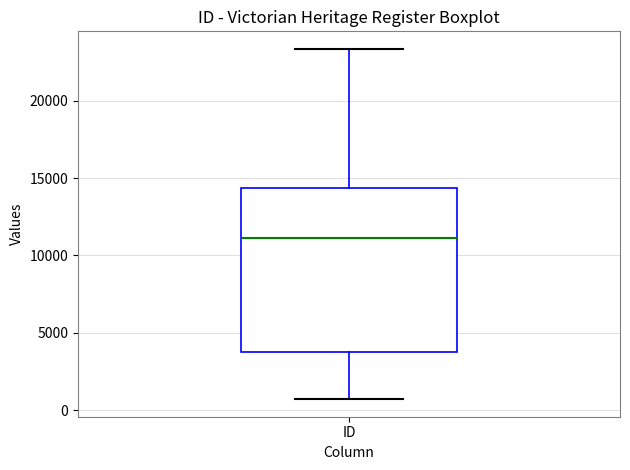

Read this box plot against the y-axis: the position of the median line, the range covered by the box, and the ends of both whiskers. The values are not printed on the chart, so give them approximately, as read against the axis.

median 11000, box 3500 to 14500, whiskers 500 to 23500